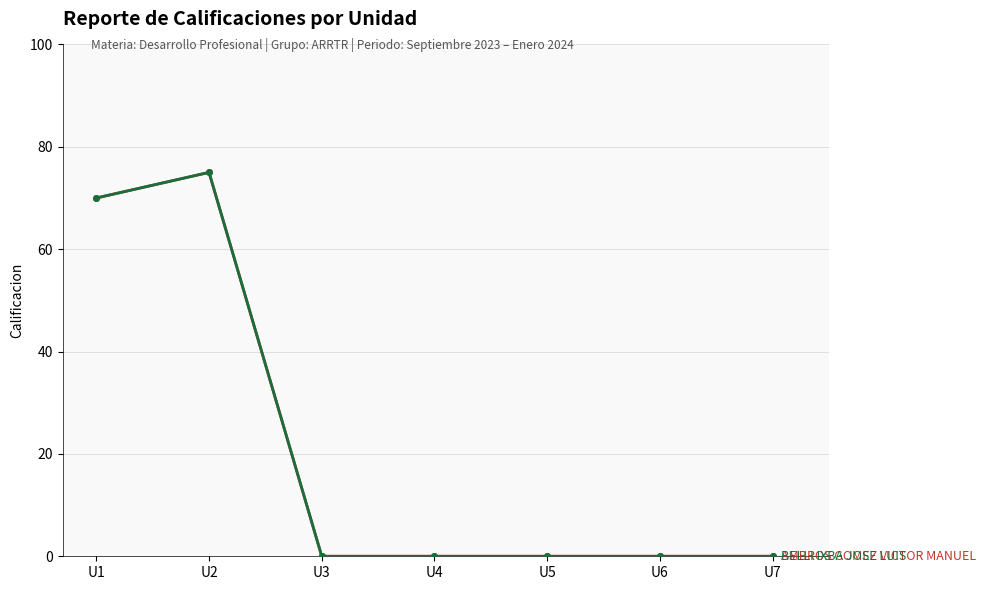

Is this an area chart (filled region under the line)?

No